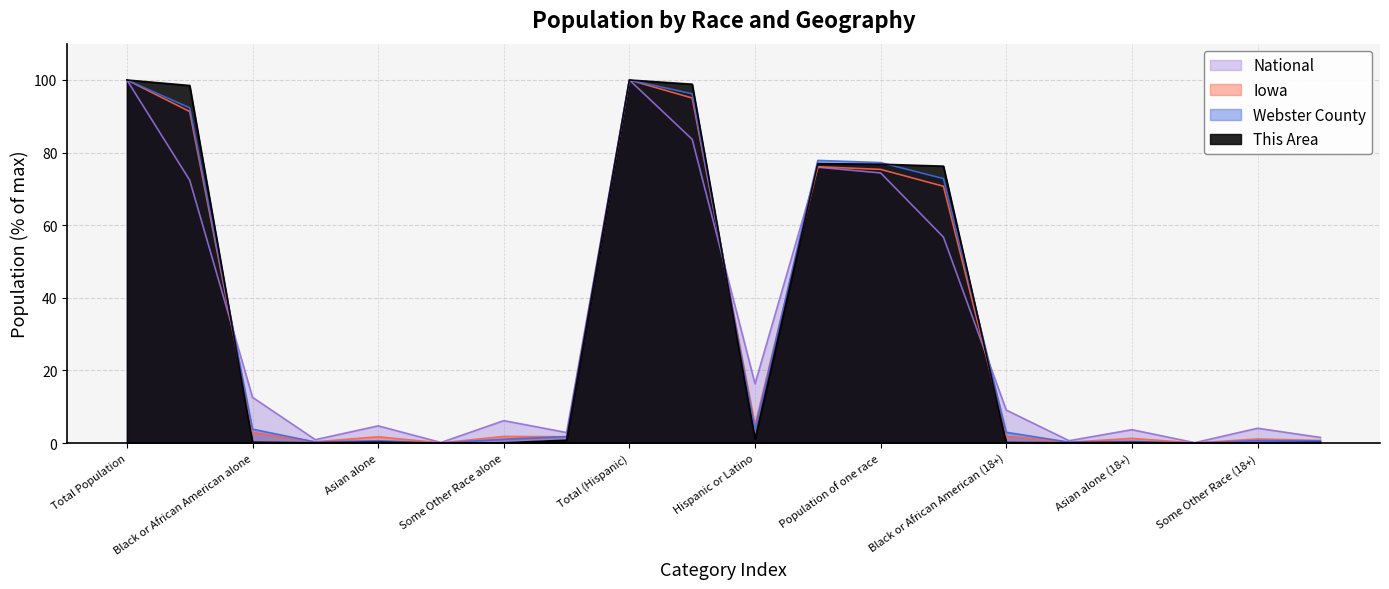

The value of This Area at Two or More Races is 0.8. True or false?

True